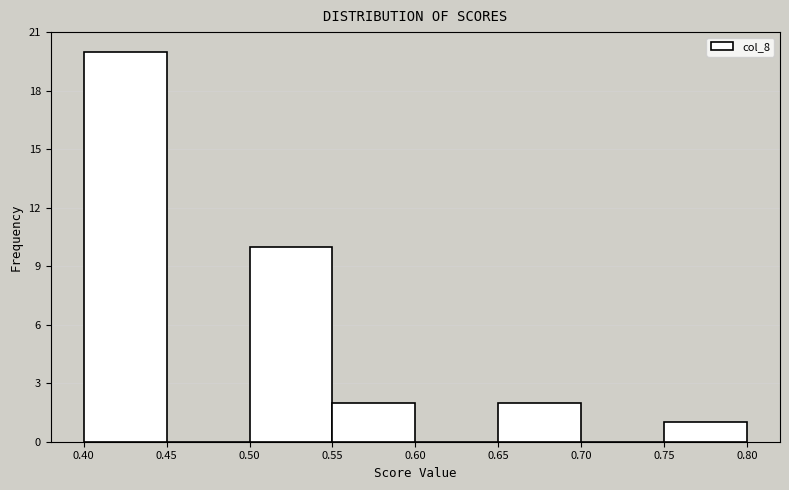

What is the height of the bar covering 0.40 to 0.45 on the x-axis? The values are not printed on the chart, so give them approximately, as read against the axis.

20